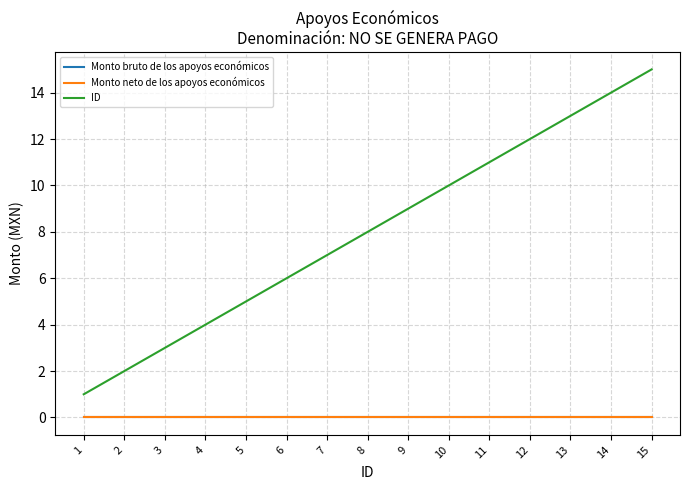

What is the spread (max minus min) of values at 6?

6